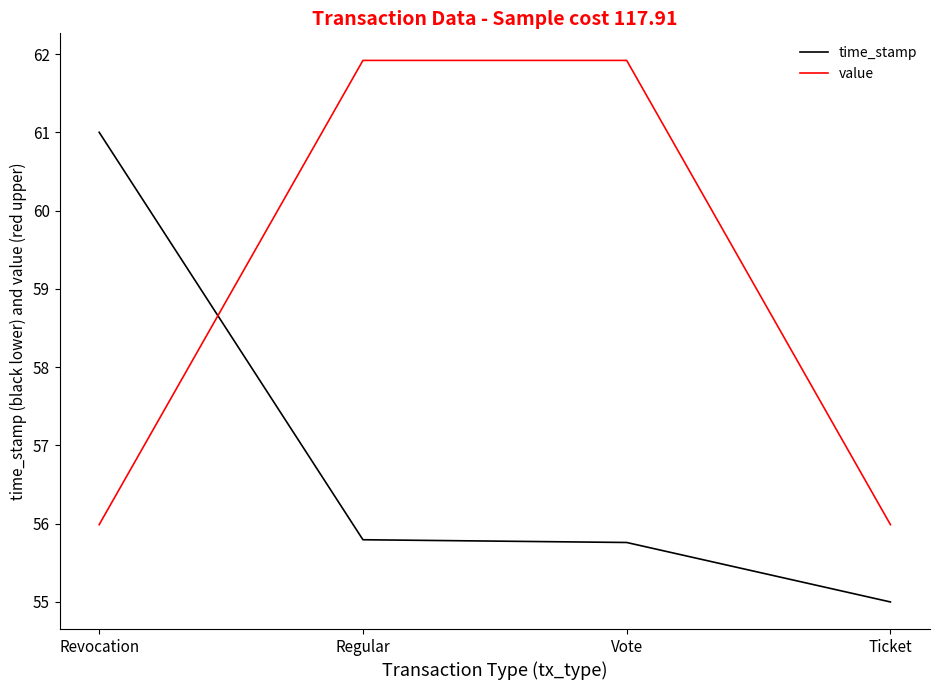

What is the total value across all series at Ticket?

111.0